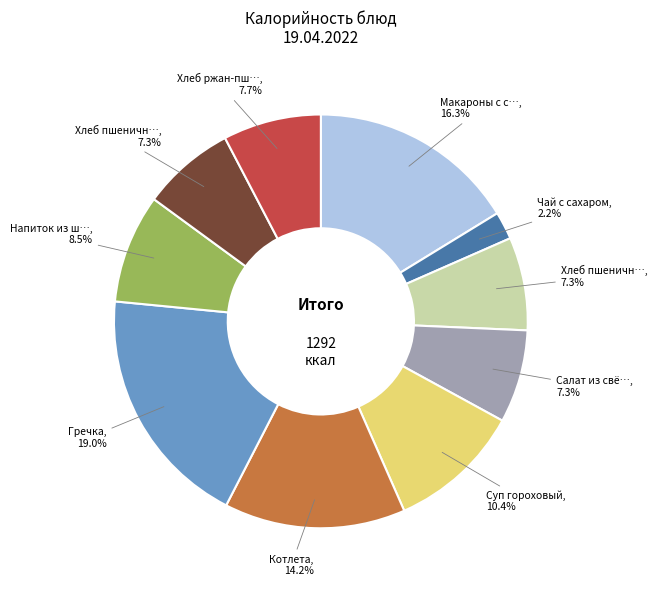

Is there any slice that represents more than half of the pie?

No